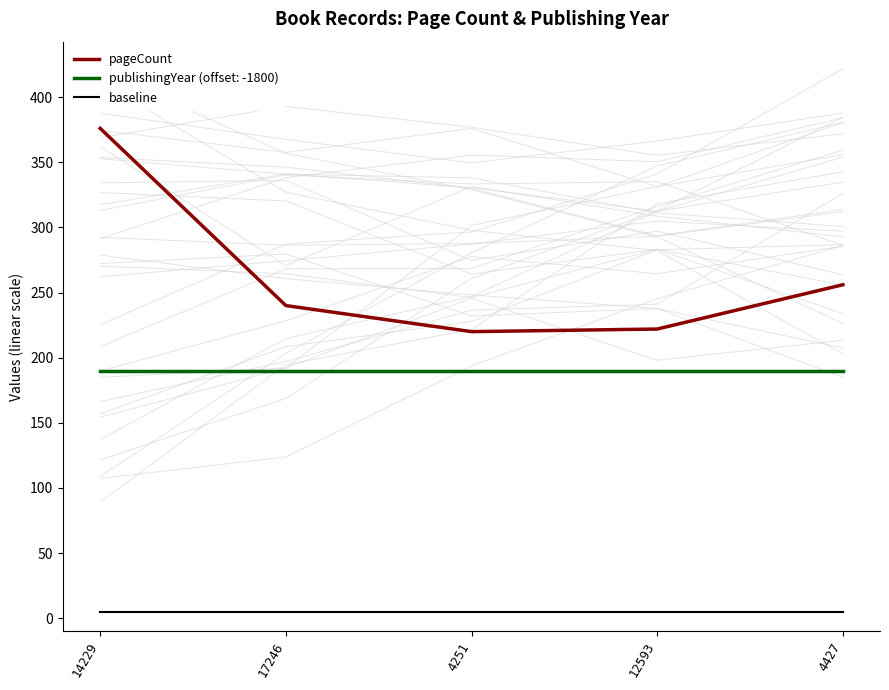

Is it true that publishingYear (offset: -1800) equals 42 at 17246?

False